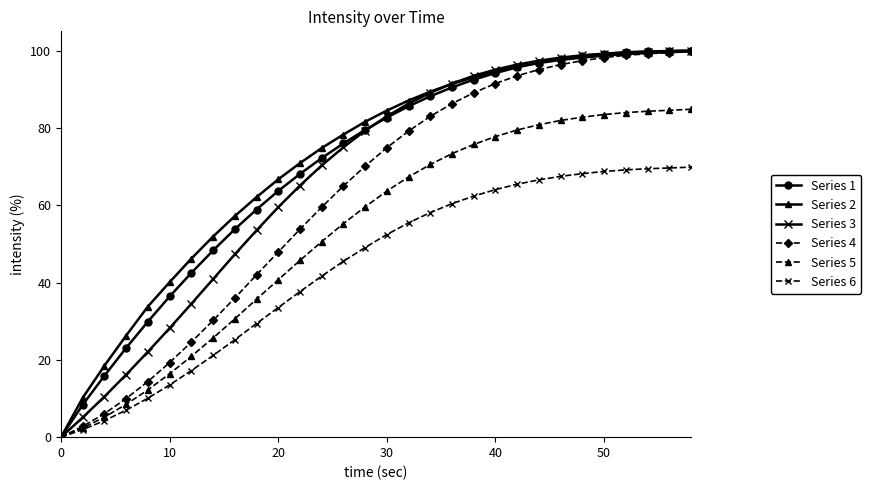

What is the difference between the second highest and minimum values in the Series 4 series?

99.5